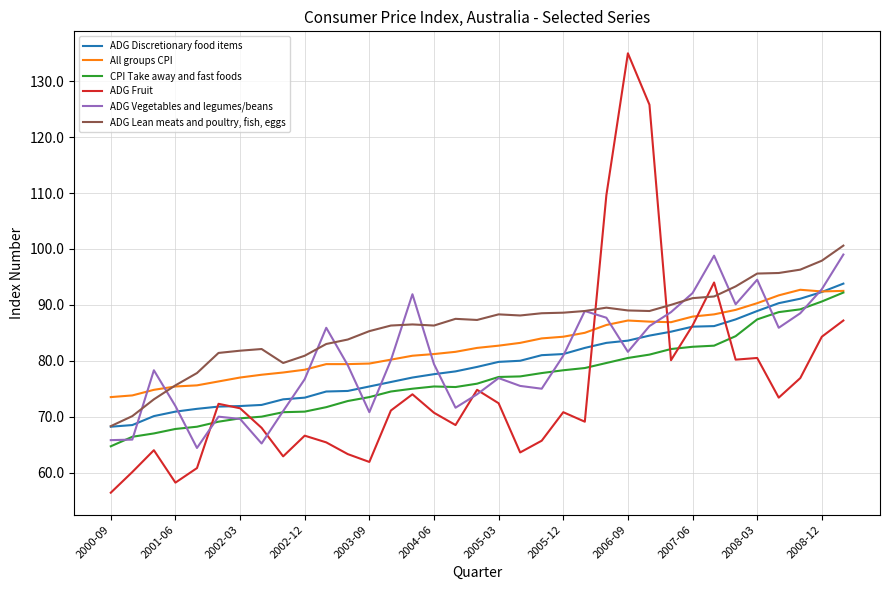

True or false: ADG Lean meats and poultry, fish, eggs and CPI Take away and fast foods intersect in this chart.

False